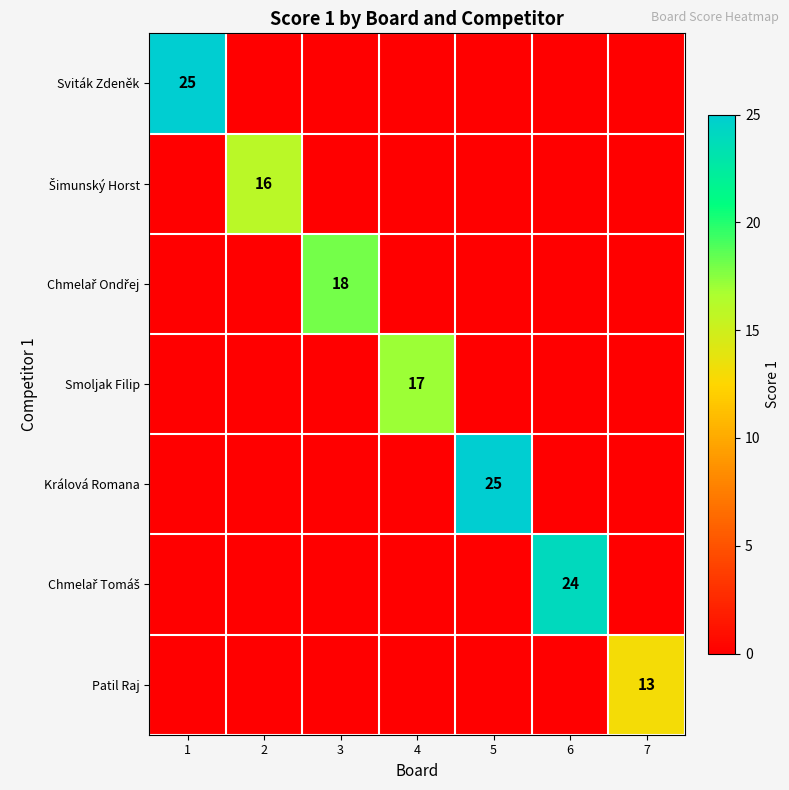

The Sviták Zdeněk series shows 25 at 1. True or false?

True